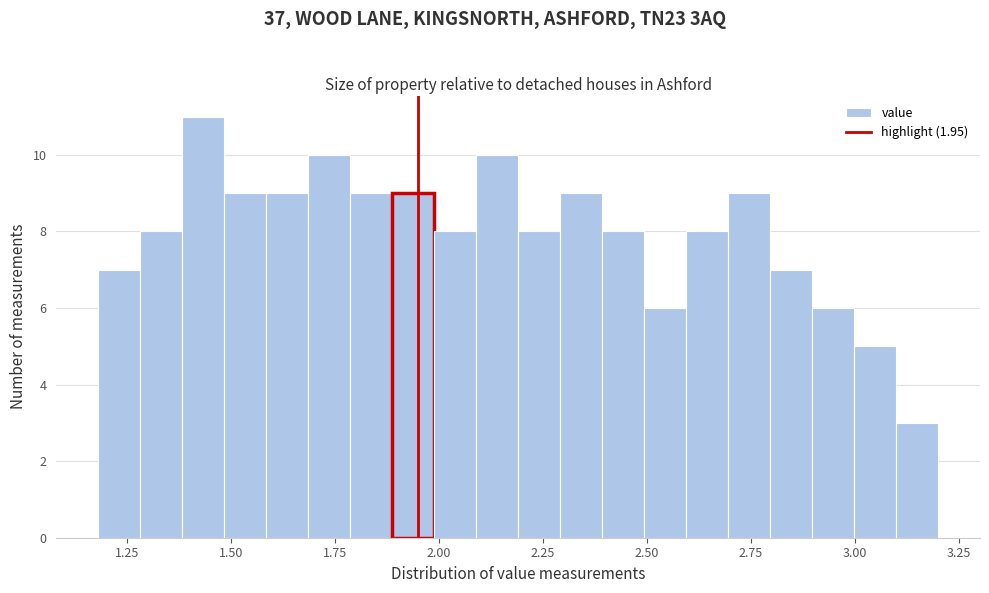

Around what value on the x-axis is the tallest bar? Give the approximate position of its centre, as read against the axis.

1.45